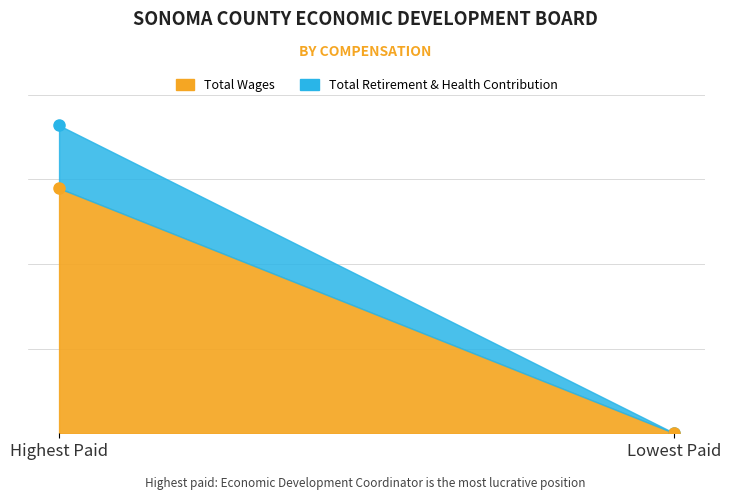

What is the difference between the maximum and minimum values in the Total Wages series?

132591